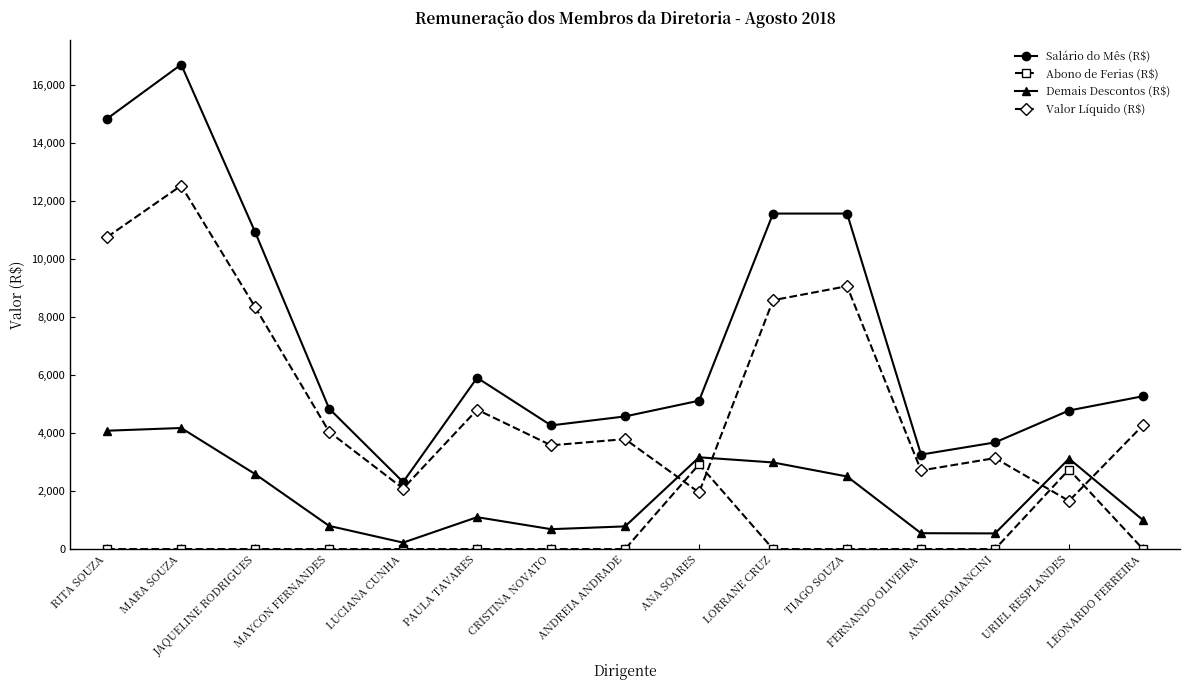

What is the greatest value displayed?

16695.0